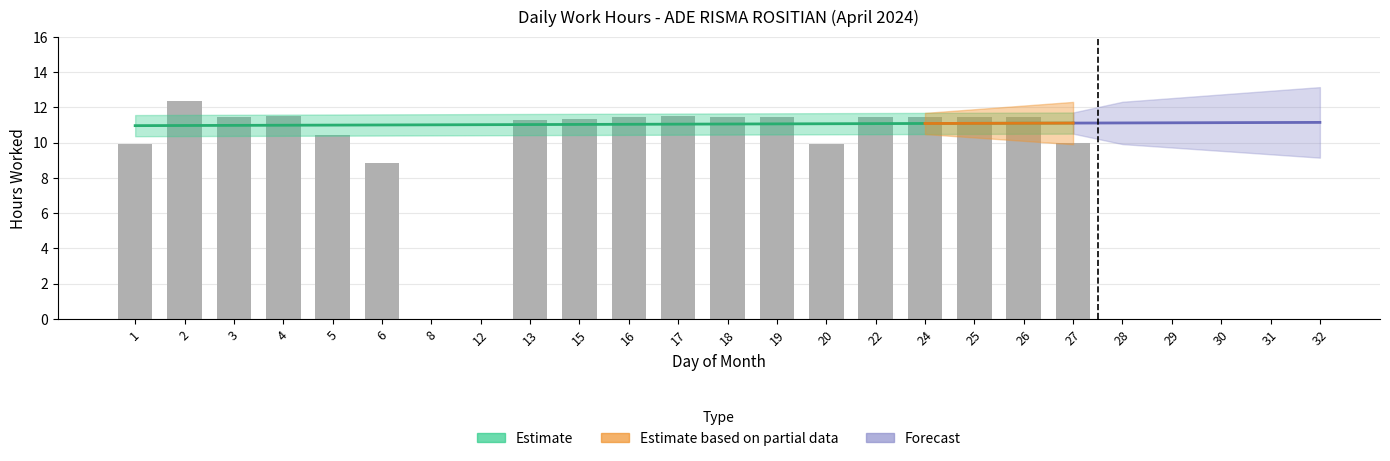

How many data points are above 11?

13